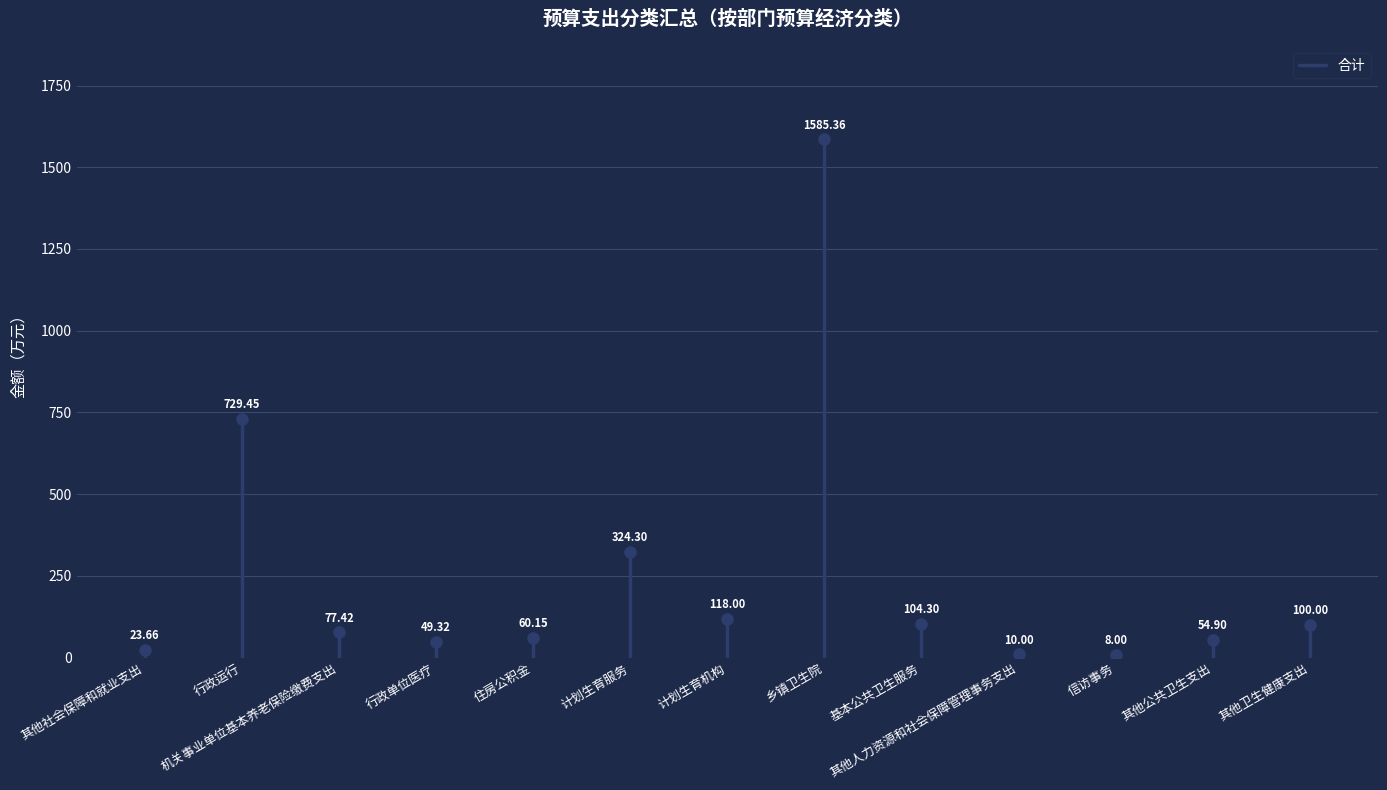

Is it true that the value at 其他社会保障和就业支出 is 39.8?

False